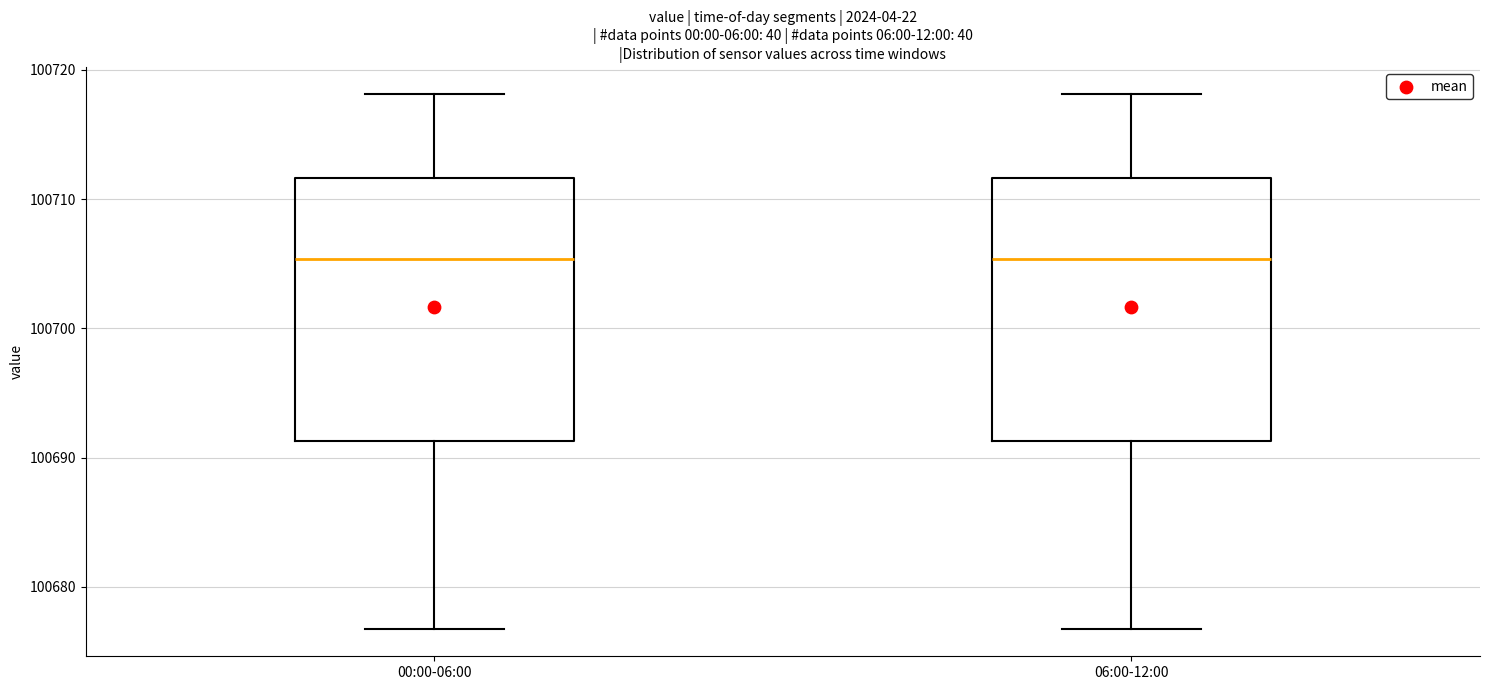

Where does the upper whisker of the box for 06:00-12:00 end on the y-axis? The values are not printed on the chart, so give them approximately, as read against the axis.

100718